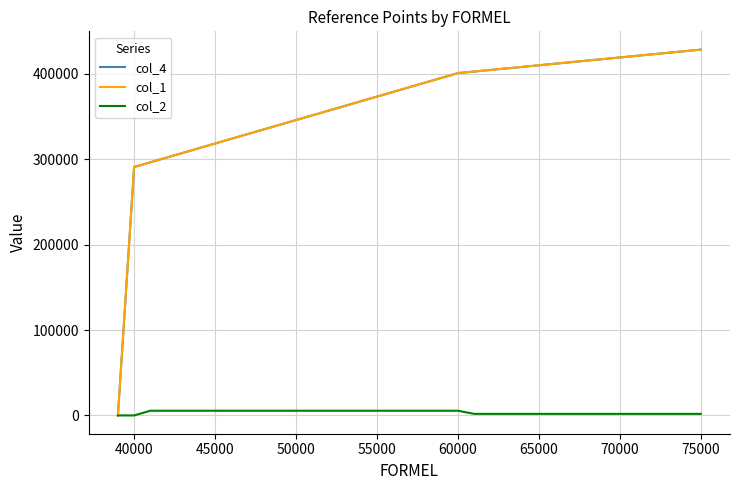

Does the chart have visible grid lines?

Yes